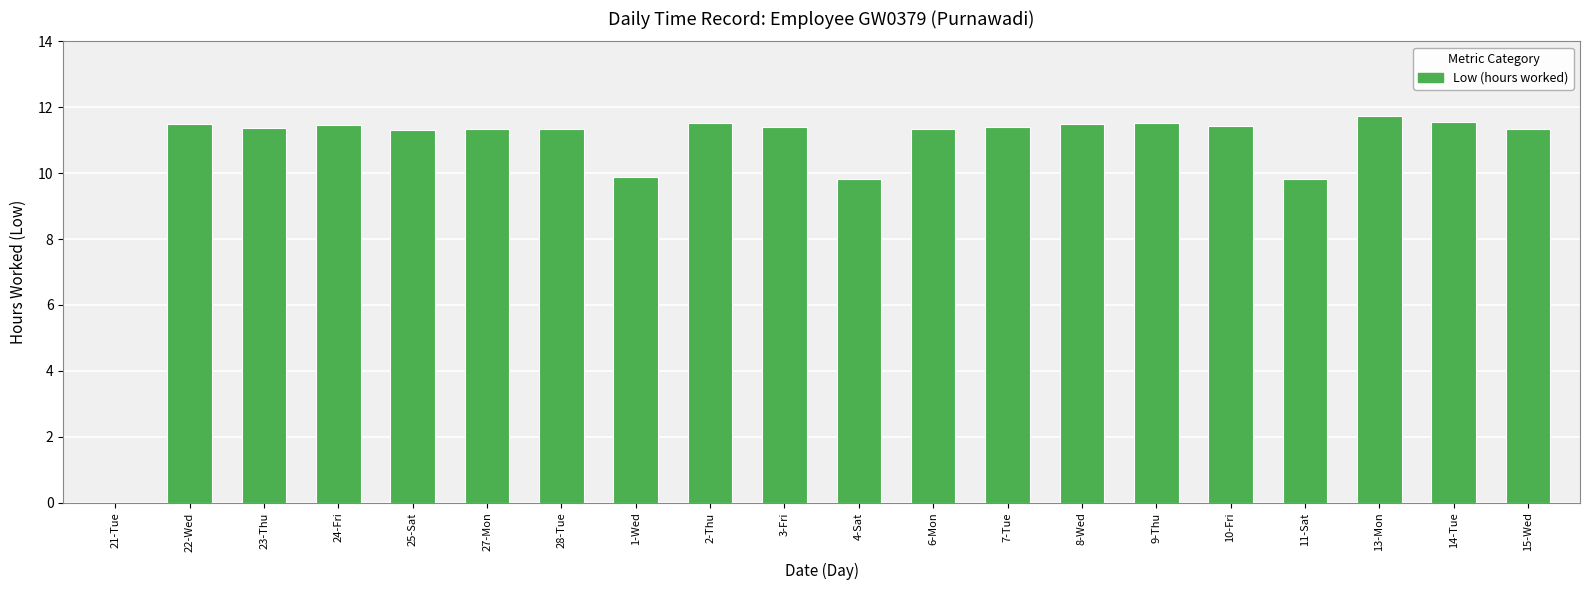

What is the sum of the values at 28-Tue and 25-Sat?

22.6